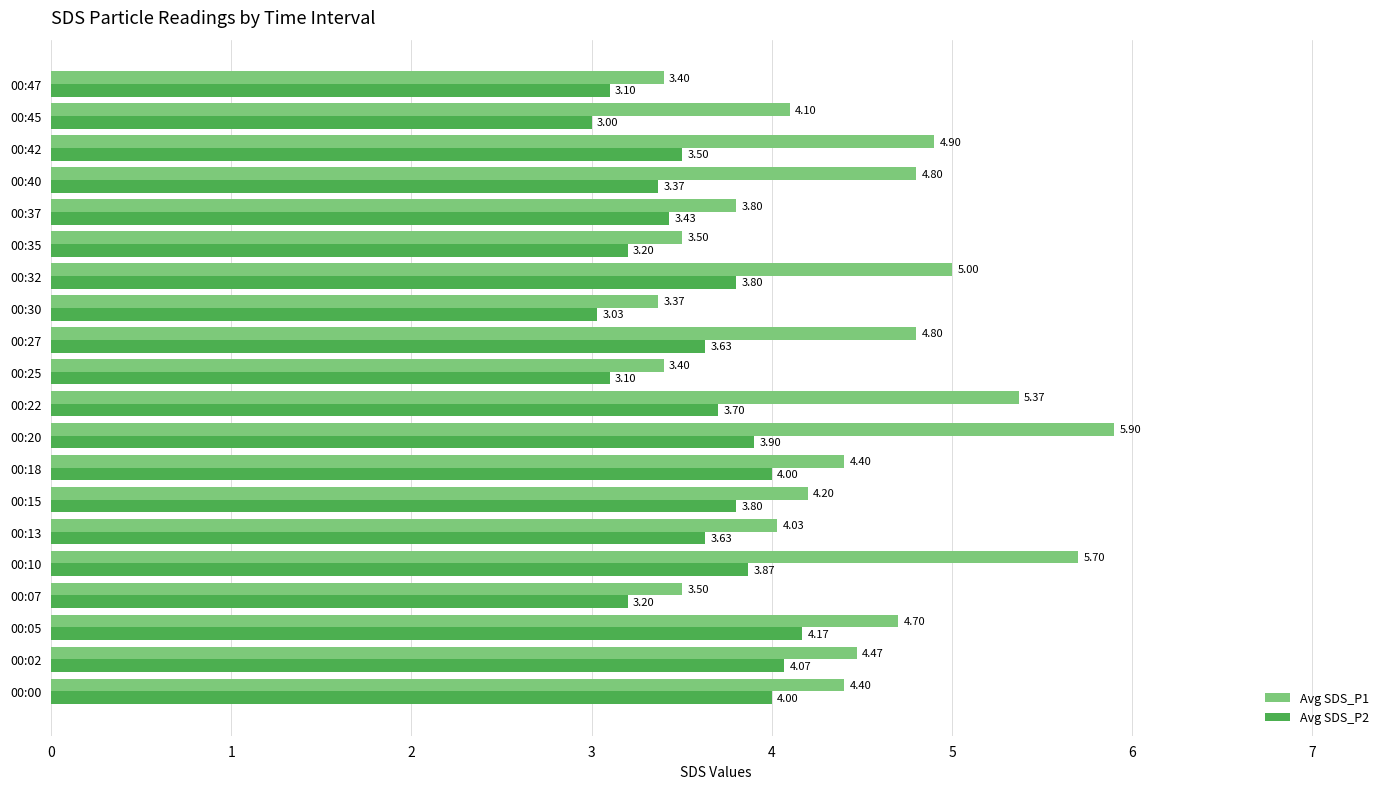

What is the minimum value shown in the chart?

3.0